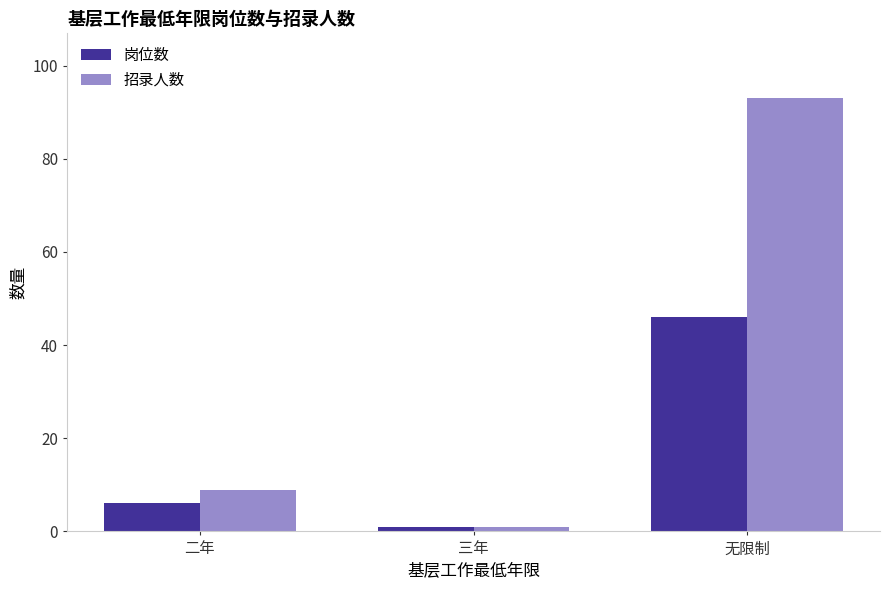

Which series has the widest spread of values?

招录人数